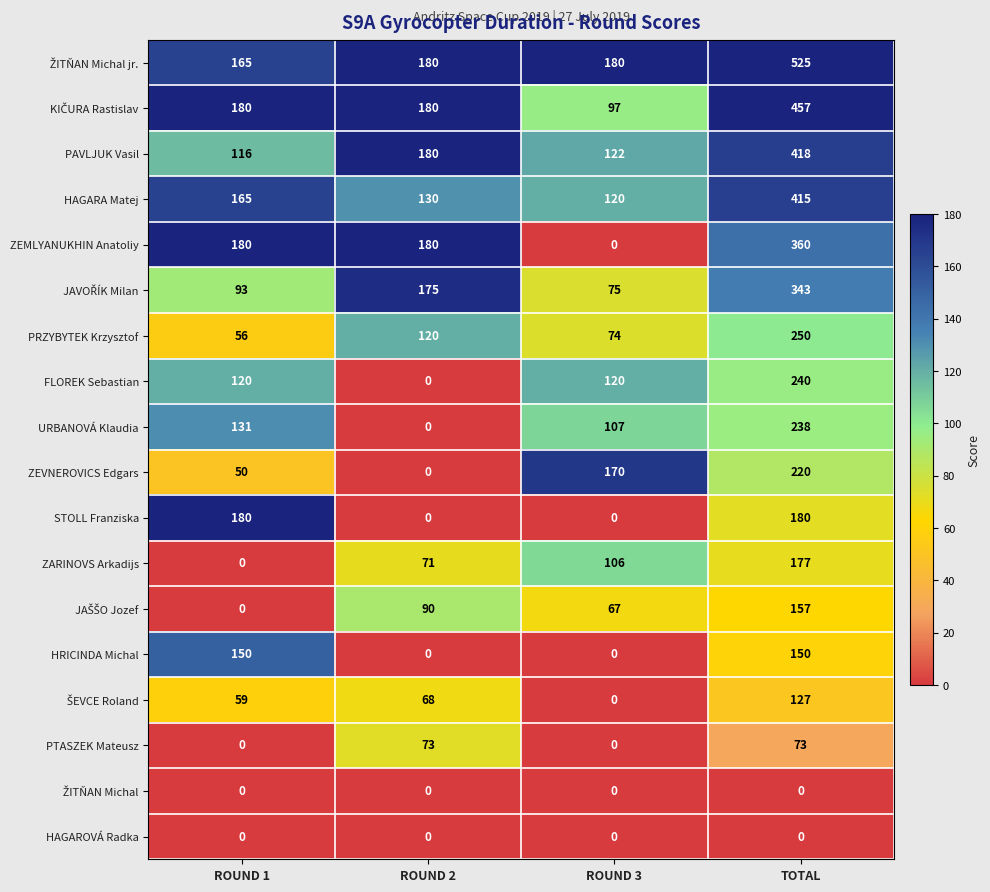

At how many categories does at least one series exceed 128?

3